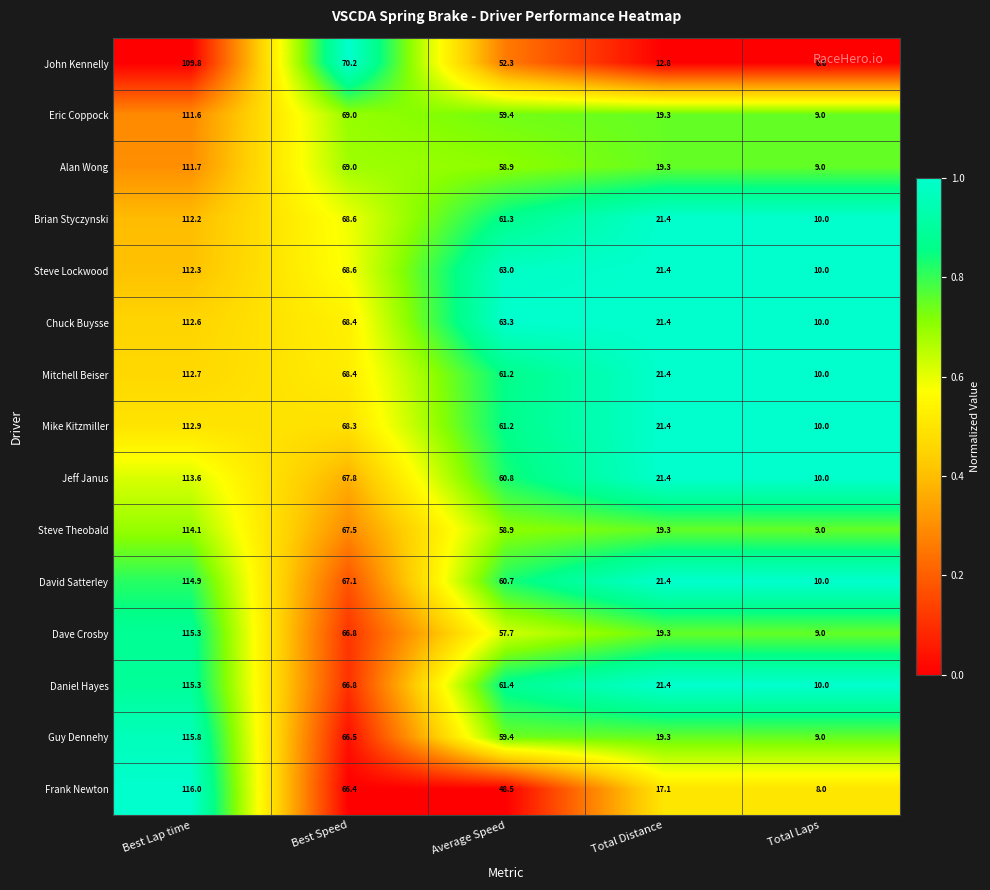

How many series are shown in this chart?

15